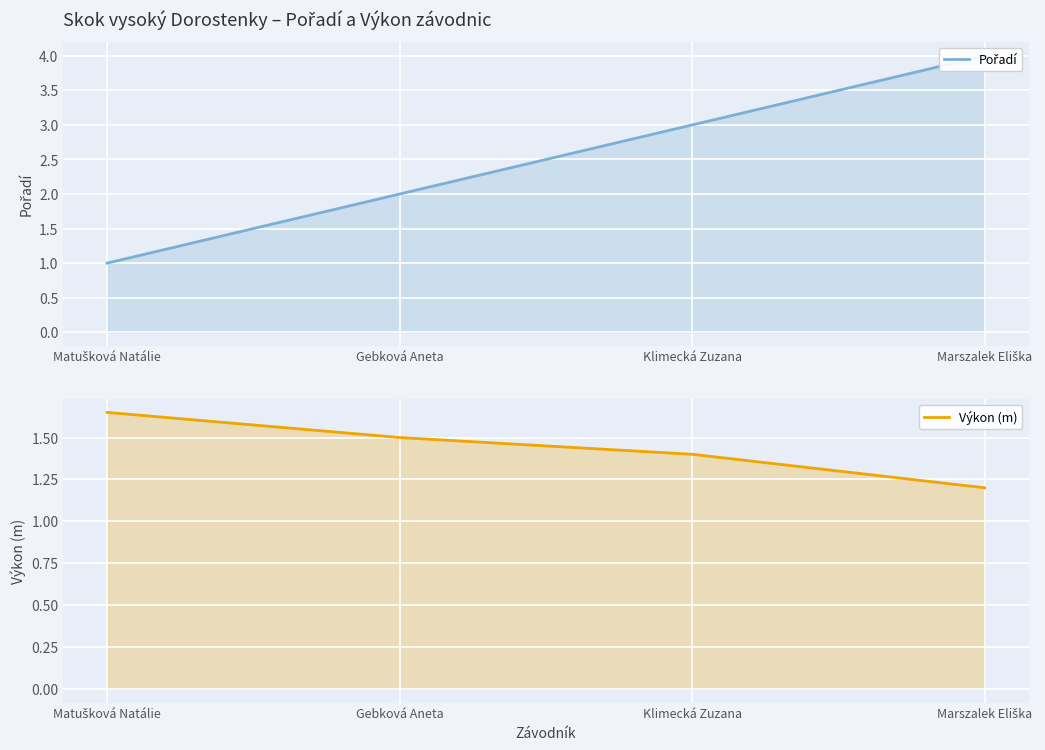

What is the total value across all series at Klimecká Zuzana?

4.4